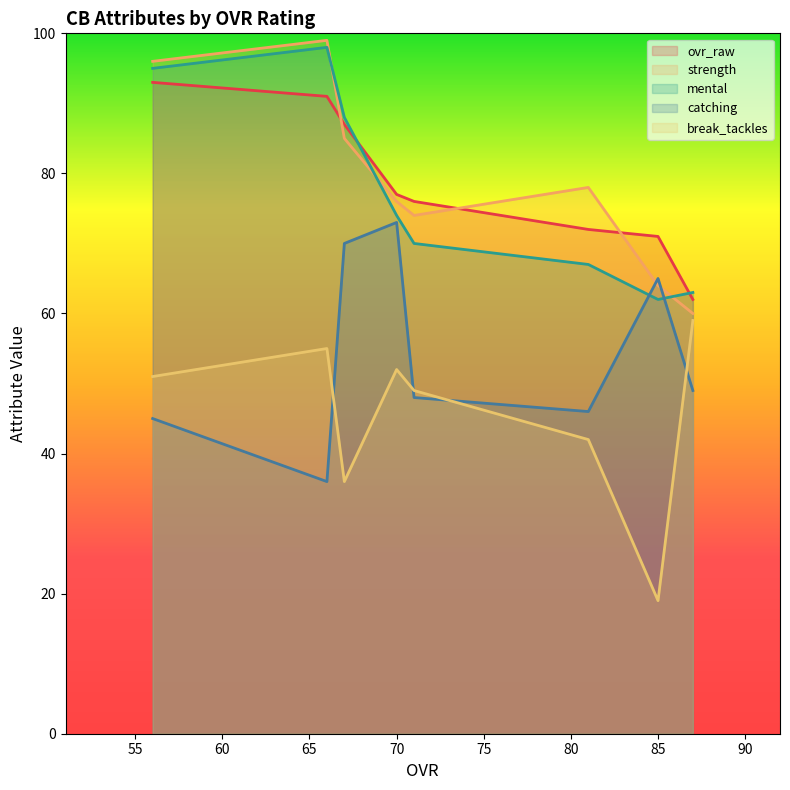

Where is strength nearest to the value 79?

81